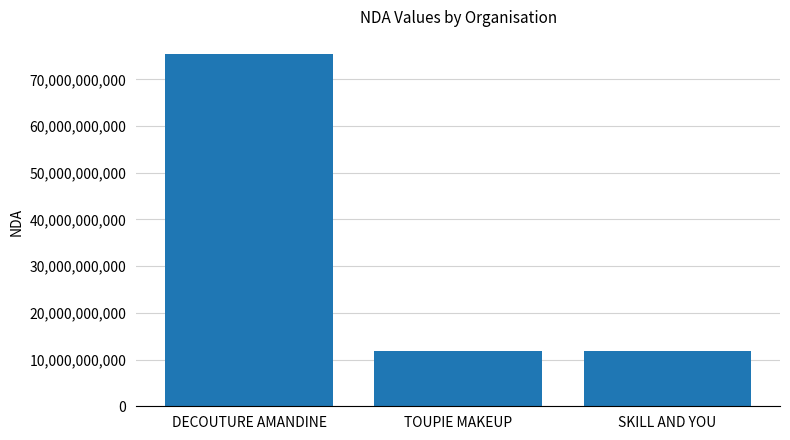

How many bars are there in total?

3